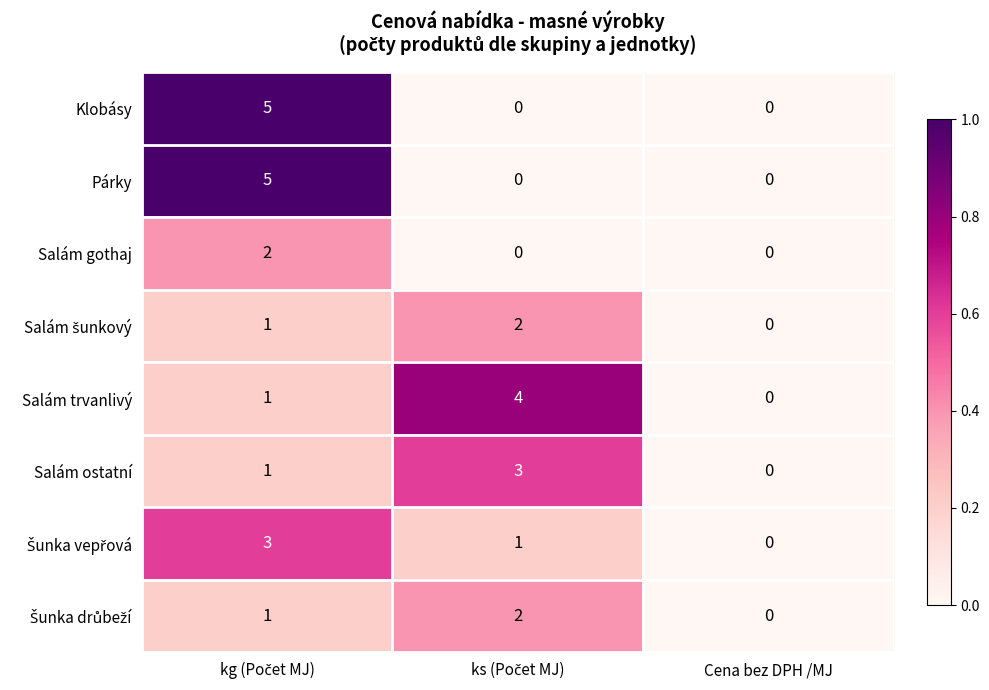

What is the greatest value displayed?

5